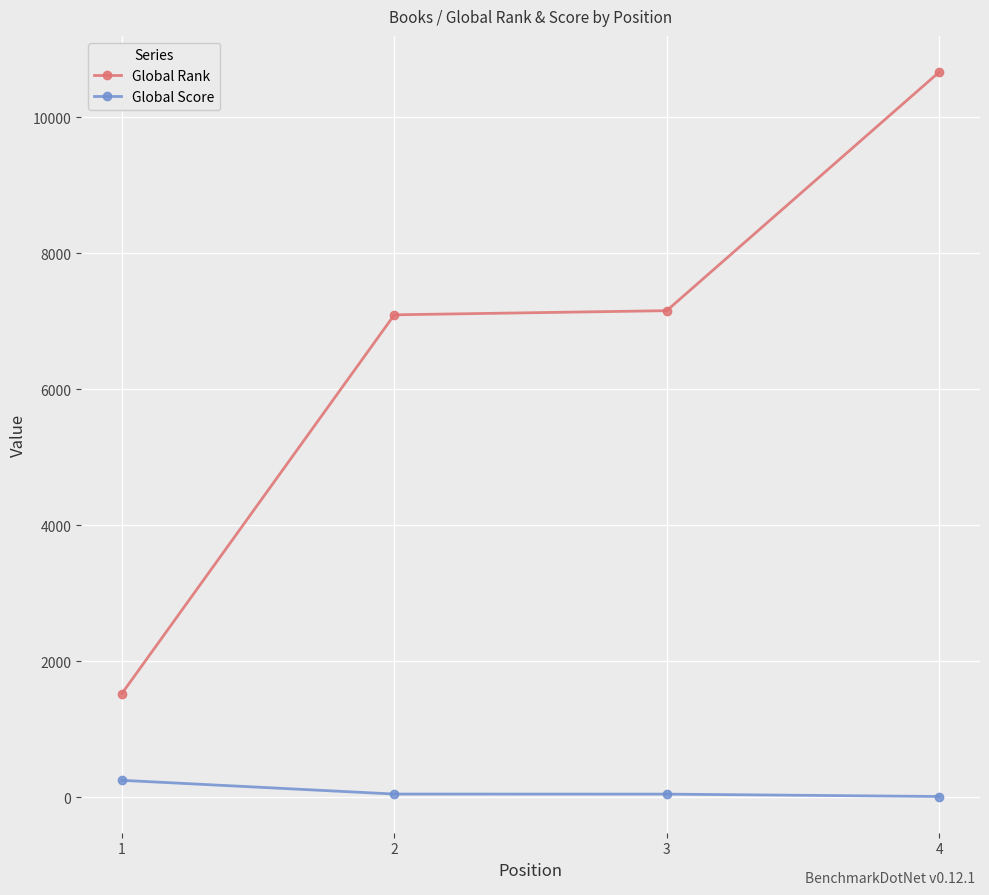

Rank the series by their average value, from highest to lowest.

Global Rank, Global Score